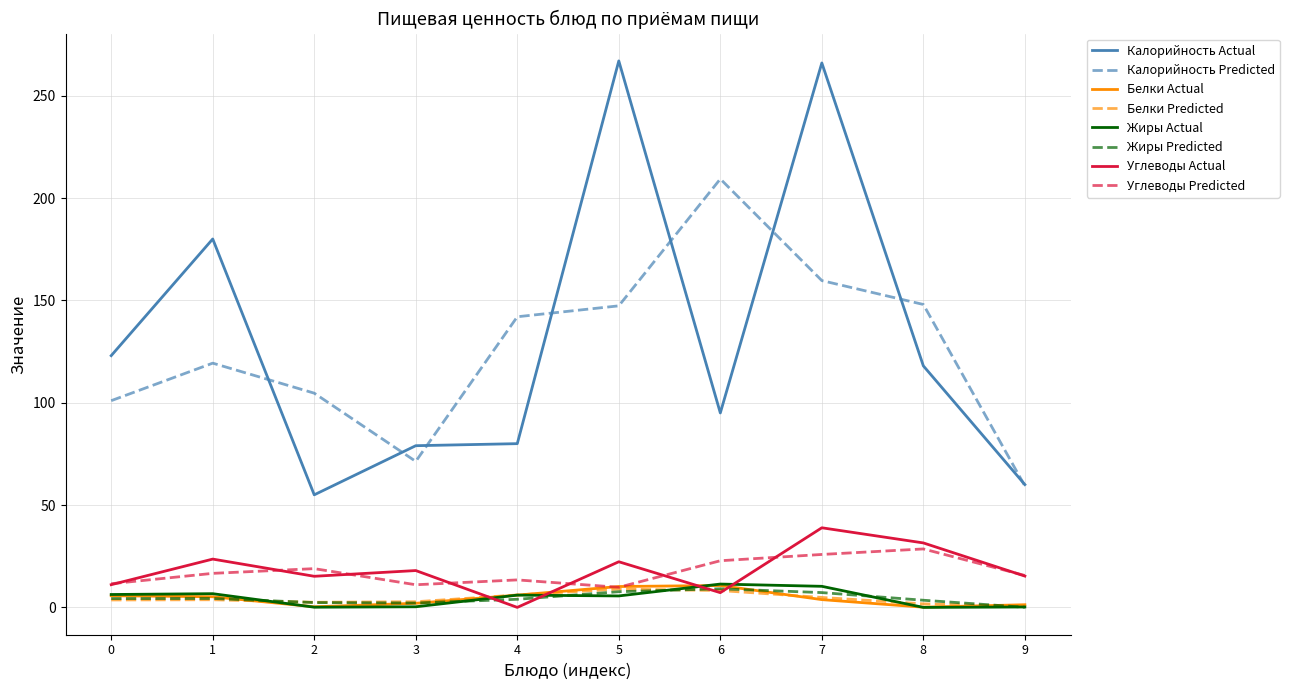

True or false: Углеводы Actual has a value of 48.0 at 8.

False